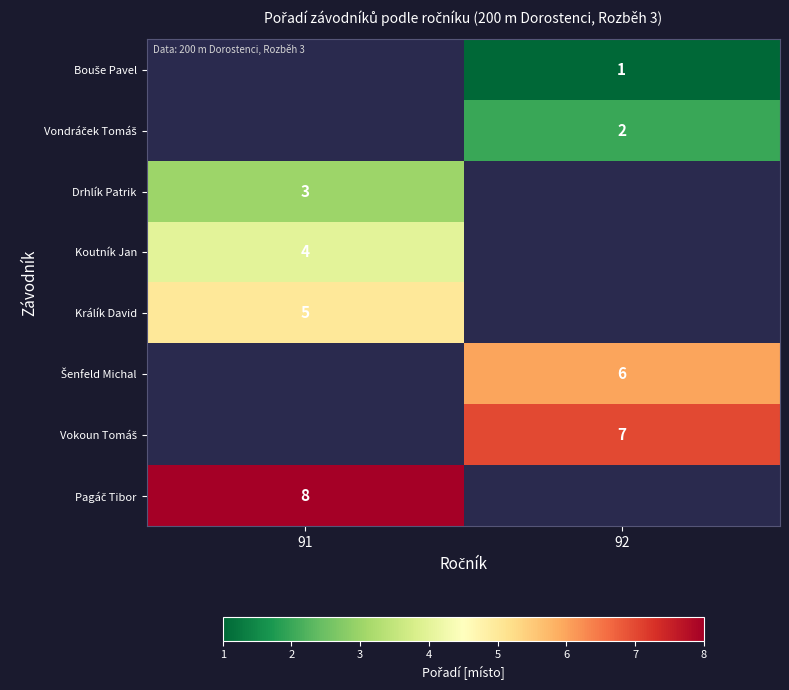

How many categories are shown in the chart?

2